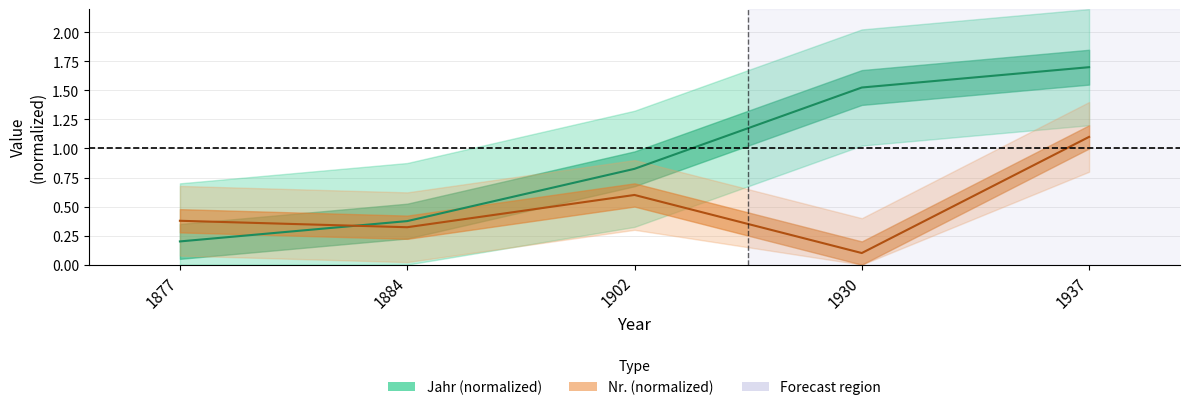

What is the greatest value displayed?

1.7